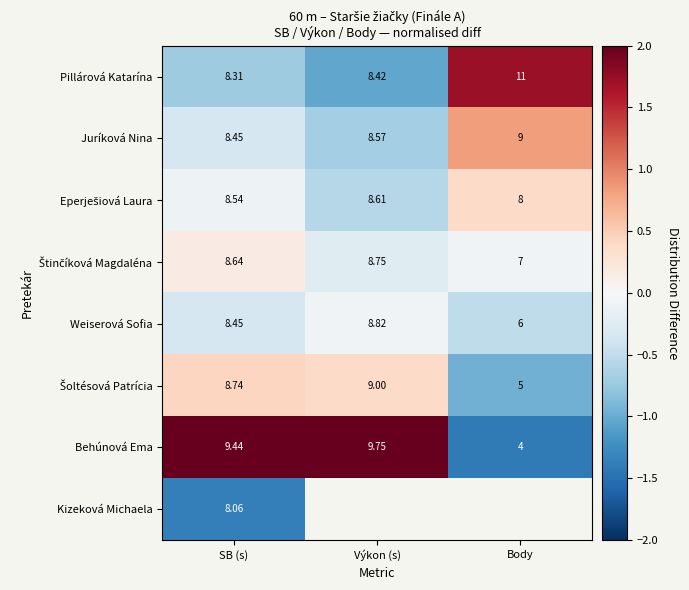

Which category has the lowest value in the Pillárová Katarína series?

SB (s)